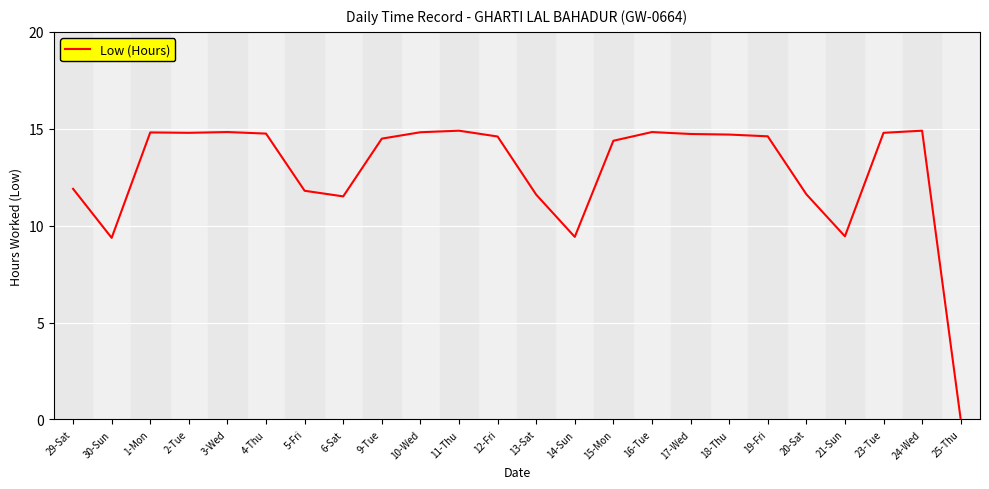

Which has a higher value, 30-Sun or 11-Thu?

11-Thu